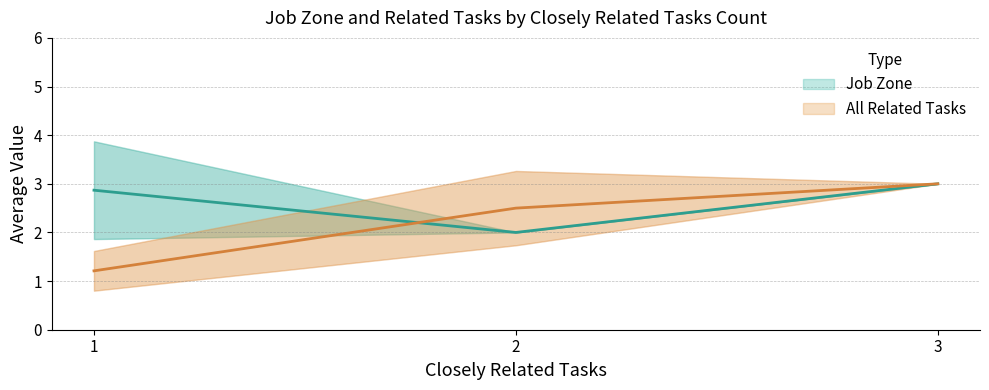

Between 1 and 2, which is larger?

1